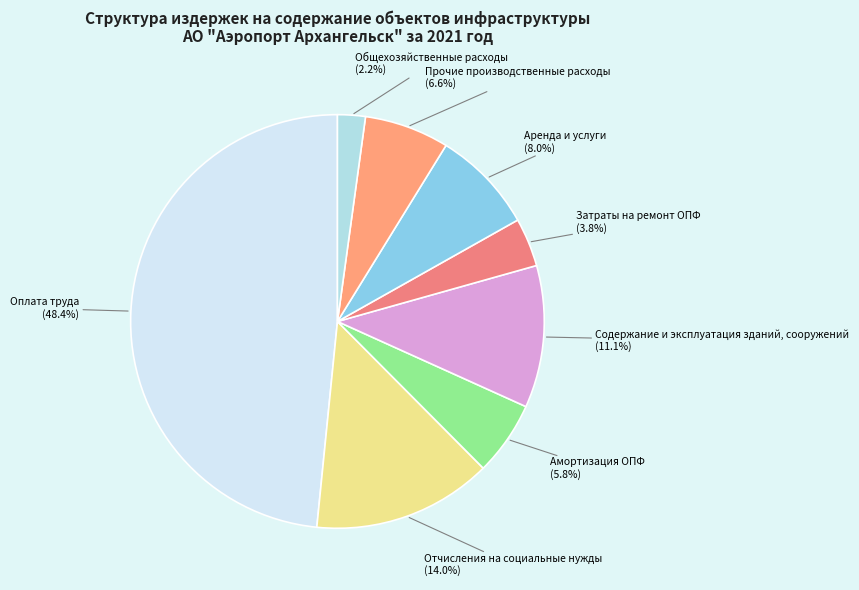

Count the number of slices in the pie.

8